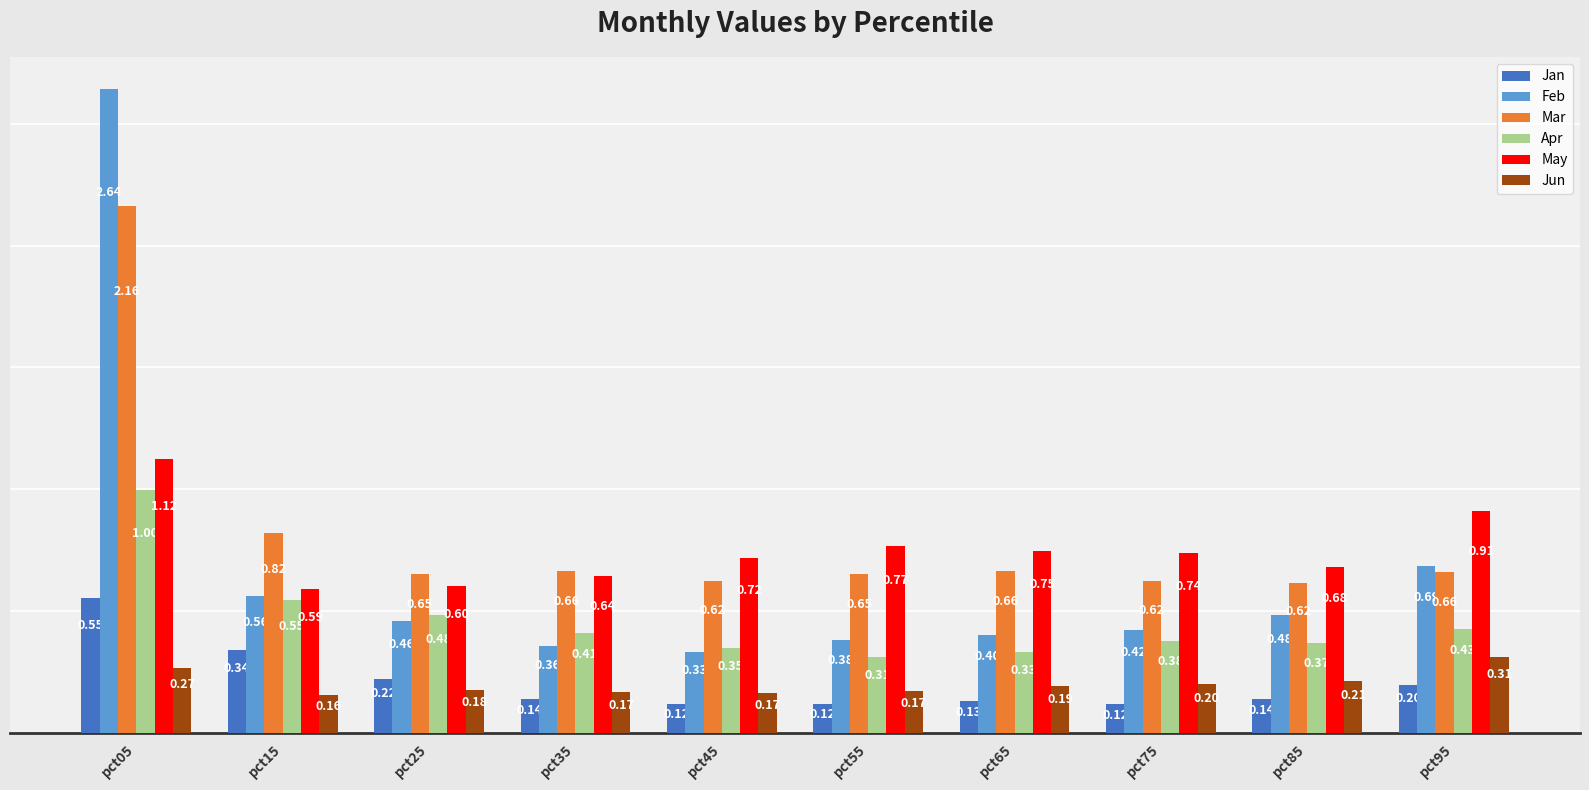

At which label does Feb reach its peak?

pct05